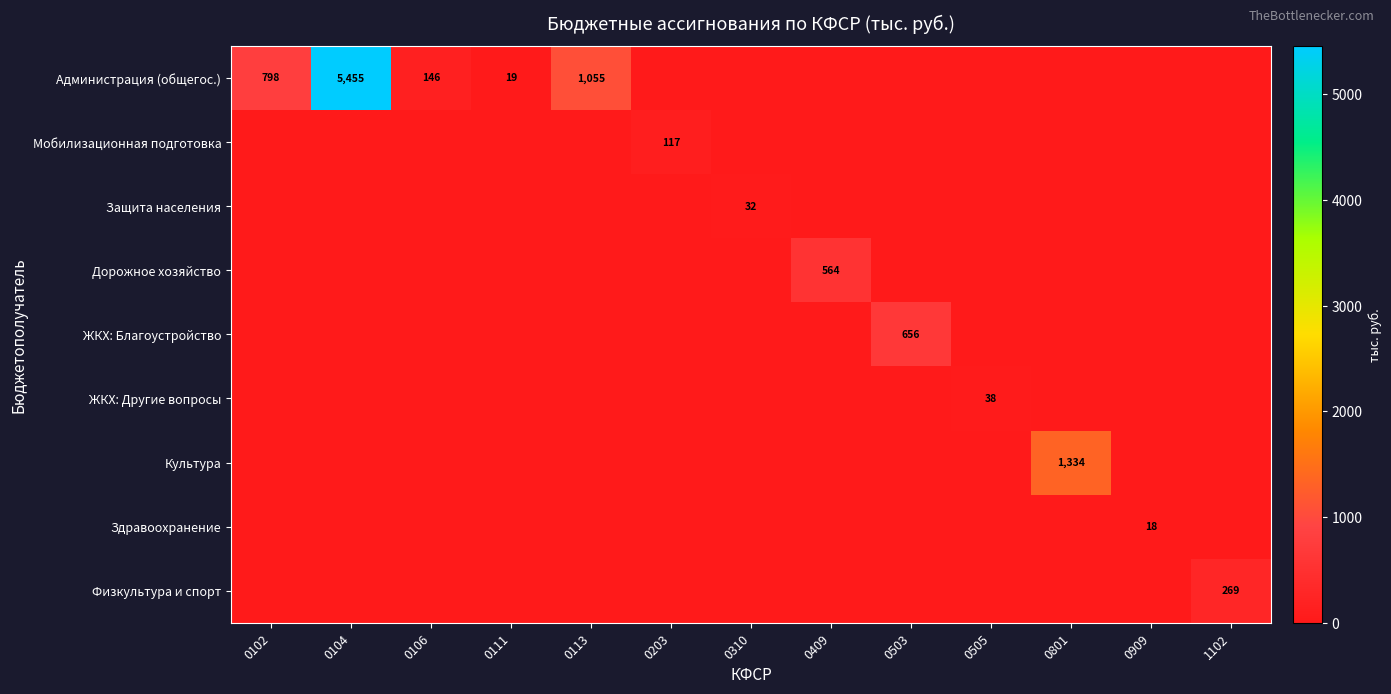

Rank the series by their maximum value, from lowest to highest.

Здравоохранение, Защита населения, ЖКХ: Другие вопросы, Мобилизационная подготовка, Физкультура и спорт, Дорожное хозяйство, ЖКХ: Благоустройство, Культура, Администрация (общегос.)